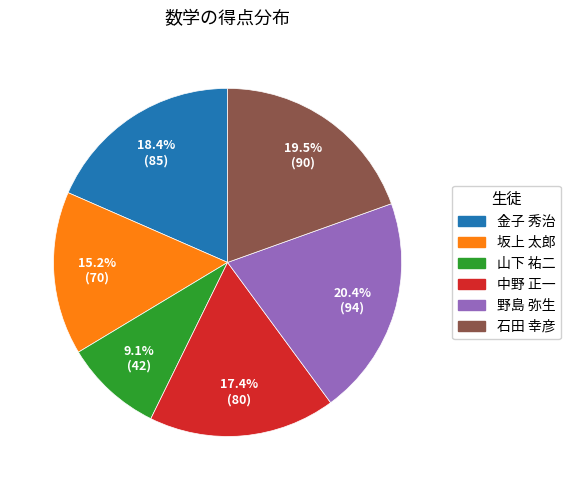

The 中野 正一 slice represents 24% of the pie. True or false?

False